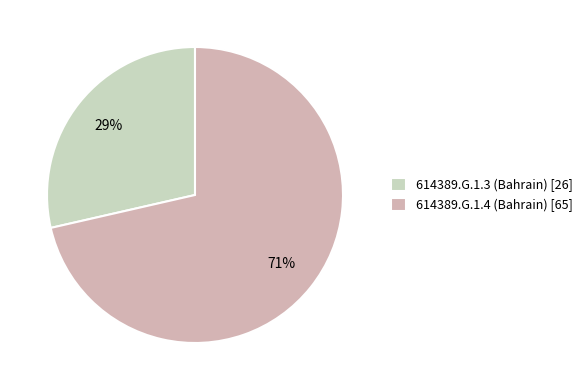

Which category has the biggest portion of the pie?

614389.G.1.4 (Bahrain)